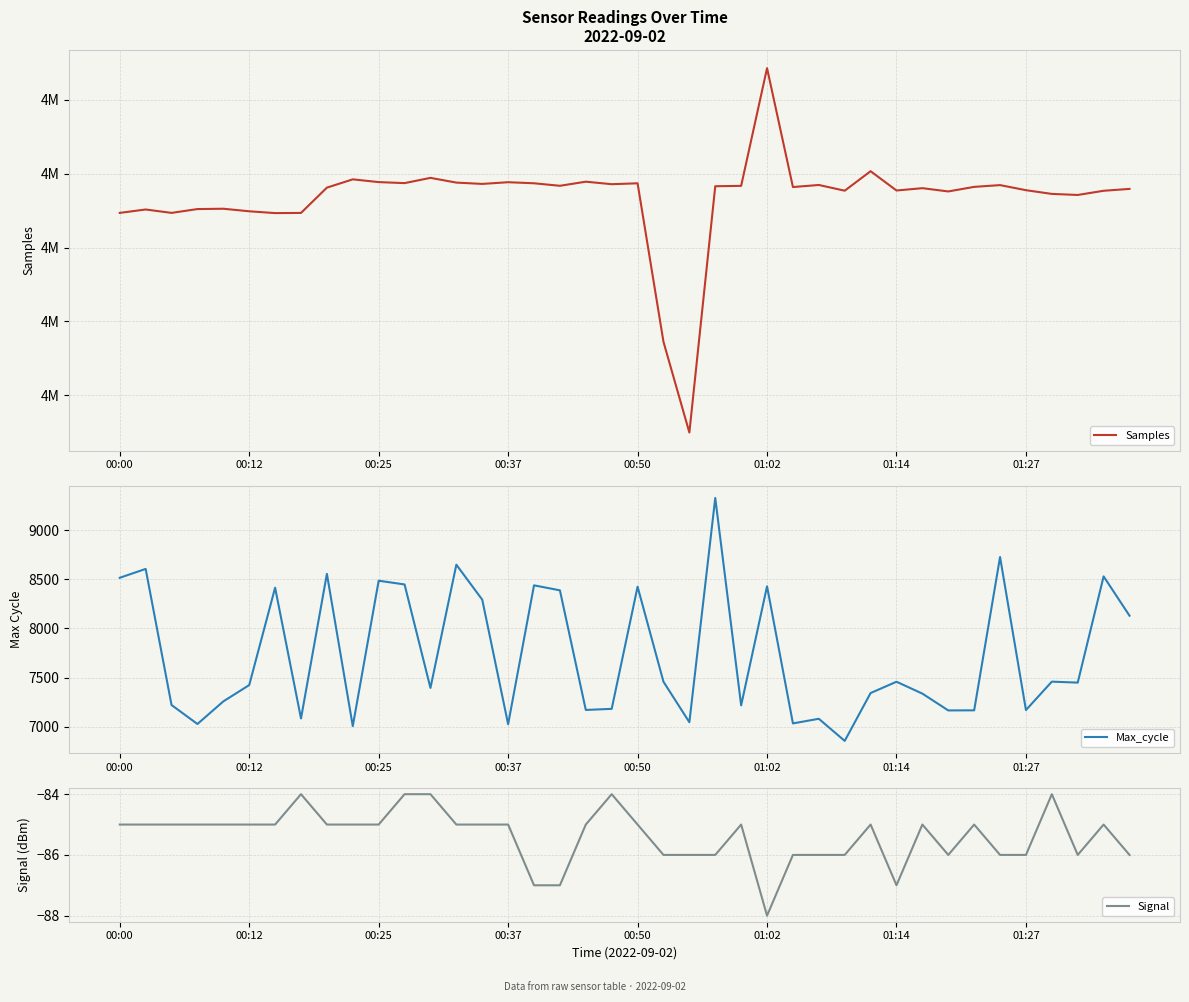

At 8, list the series in order from smallest to largest.

Signal, Max_cycle, Samples